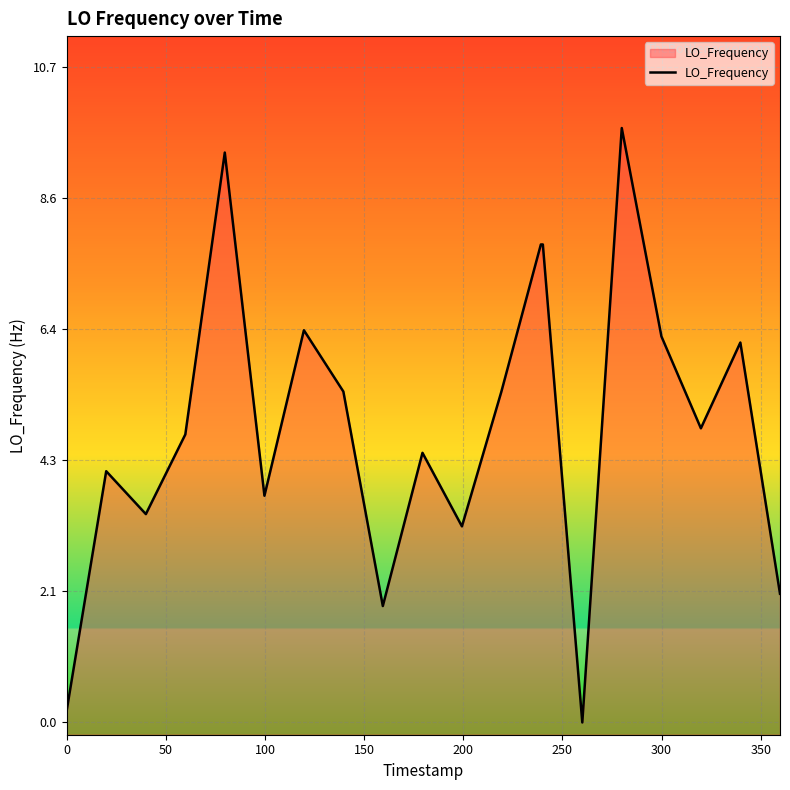

What is the difference between the maximum and minimum values?

9.7